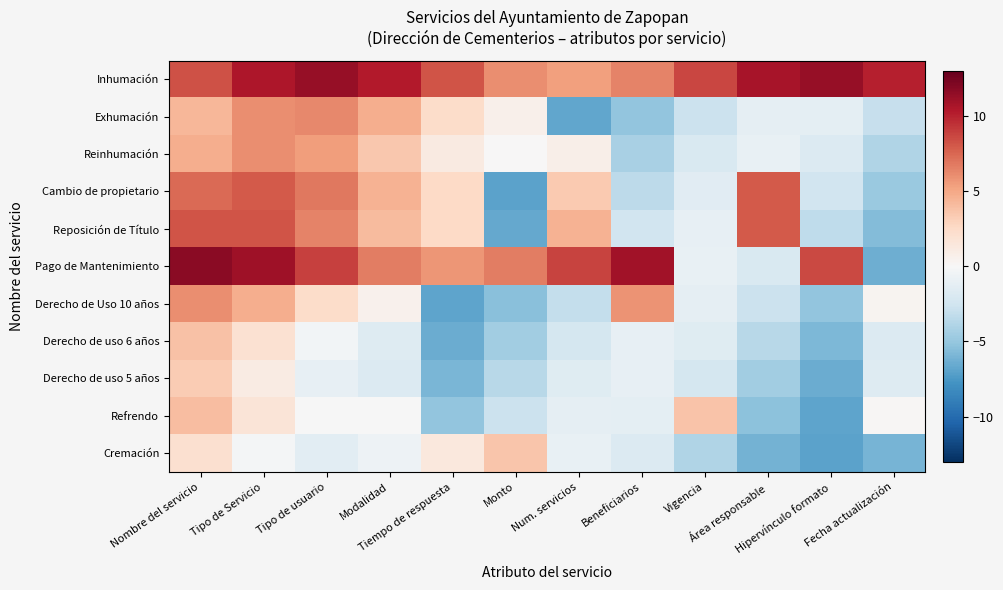

Reading right to left, what are all the values shown in this chart?

Inhumación: Fecha actualización=10.1	Hipervínculo formato=11.3	Área responsable=10.7	Vigencia=8.7	Beneficiarios=6.4	Num. servicios=5.3	Monto=6.1	Tiempo de respuesta=8.1	Modalidad=10.3	Tipo de usuario=11.3	Tipo de Servicio=10.5	Nombre del servicio=8.3
Exhumación: Fecha actualización=-3.0	Hipervínculo formato=-1.3	Área responsable=-1.2	Vigencia=-2.8	Beneficiarios=-5.1	Num. servicios=-6.8	Monto=0.7	Tiempo de respuesta=2.4	Modalidad=4.7	Tipo de usuario=6.3	Tipo de Servicio=6.1	Nombre del servicio=4.3
Reinhumación: Fecha actualización=-3.9	Hipervínculo formato=-1.8	Área responsable=-1.0	Vigencia=-2.0	Beneficiarios=-4.2	Num. servicios=0.7	Monto=0.1	Tiempo de respuesta=1.2	Modalidad=3.5	Tipo de usuario=5.5	Tipo de Servicio=6.0	Nombre del servicio=4.7
Cambio de propietario: Fecha actualización=-4.8	Hipervínculo formato=-2.5	Área responsable=7.9	Vigencia=-1.4	Beneficiarios=-3.4	Num. servicios=3.4	Monto=-6.9	Tiempo de respuesta=2.6	Modalidad=4.6	Tipo de usuario=6.8	Tipo de Servicio=8.0	Nombre del servicio=7.4
Reposición de Título: Fecha actualización=-5.6	Hipervínculo formato=-3.3	Área responsable=8.0	Vigencia=-1.1	Beneficiarios=-2.5	Num. servicios=4.6	Monto=-6.7	Tiempo de respuesta=2.6	Modalidad=4.1	Tipo de usuario=6.4	Tipo de Servicio=8.1	Nombre del servicio=8.2
Pago de Mantenimiento: Fecha actualización=-6.3	Hipervínculo formato=8.5	Área responsable=-2.0	Vigencia=-1.0	Beneficiarios=10.9	Num. servicios=8.8	Monto=6.6	Tiempo de respuesta=5.8	Modalidad=6.7	Tipo de usuario=8.9	Tipo de Servicio=11.0	Nombre del servicio=11.8
Derecho de Uso 10 años: Fecha actualización=0.4	Hipervínculo formato=-5.1	Área responsable=-2.8	Vigencia=-1.2	Beneficiarios=5.9	Num. servicios=-3.1	Monto=-5.4	Tiempo de respuesta=-6.9	Modalidad=0.6	Tipo de usuario=2.4	Tipo de Servicio=4.7	Nombre del servicio=6.1
Derecho de uso 6 años: Fecha actualización=-1.7	Hipervínculo formato=-5.9	Área responsable=-3.6	Vigencia=-1.6	Beneficiarios=-1.0	Num. servicios=-2.3	Monto=-4.5	Tiempo de respuesta=-6.5	Modalidad=-1.7	Tipo de usuario=-0.3	Tipo de Servicio=2.0	Nombre del servicio=3.8
Derecho de uso 5 años: Fecha actualización=-1.7	Hipervínculo formato=-6.5	Área responsable=-4.5	Vigencia=-2.2	Beneficiarios=-1.0	Num. servicios=-1.6	Monto=-3.7	Tiempo de respuesta=-5.9	Modalidad=-1.7	Tipo de usuario=-1.0	Tipo de Servicio=1.1	Nombre del servicio=3.3
Refrendo: Fecha actualización=0.1	Hipervínculo formato=-6.9	Área responsable=-5.4	Vigencia=3.7	Beneficiarios=-1.3	Num. servicios=-1.2	Monto=-2.8	Tiempo de respuesta=-5.1	Modalidad=-0.0	Tipo de usuario=-0.0	Tipo de Servicio=1.7	Nombre del servicio=4.0
Cremación: Fecha actualización=-6.1	Hipervínculo formato=-7.0	Área responsable=-6.1	Vigencia=-3.9	Beneficiarios=-1.8	Num. servicios=-1.0	Monto=3.6	Tiempo de respuesta=1.4	Modalidad=-0.7	Tipo de usuario=-1.4	Tipo de Servicio=-0.2	Nombre del servicio=2.0